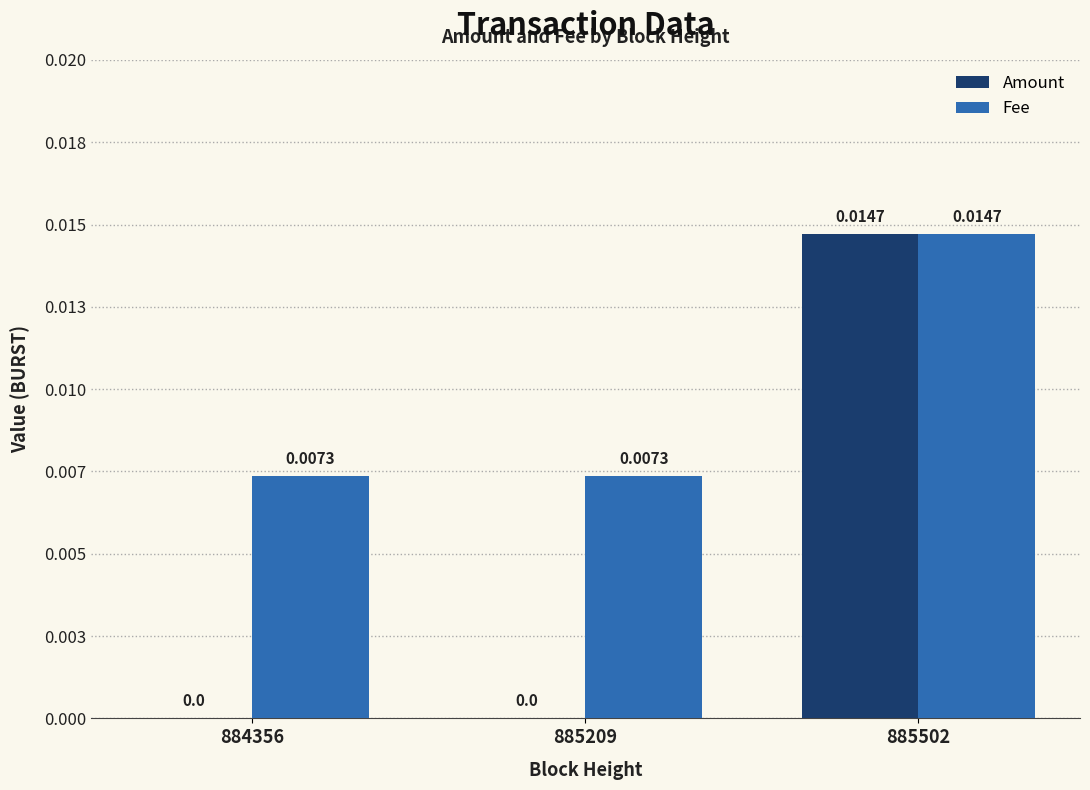

Between 885502 and 884356, which is larger?

885502